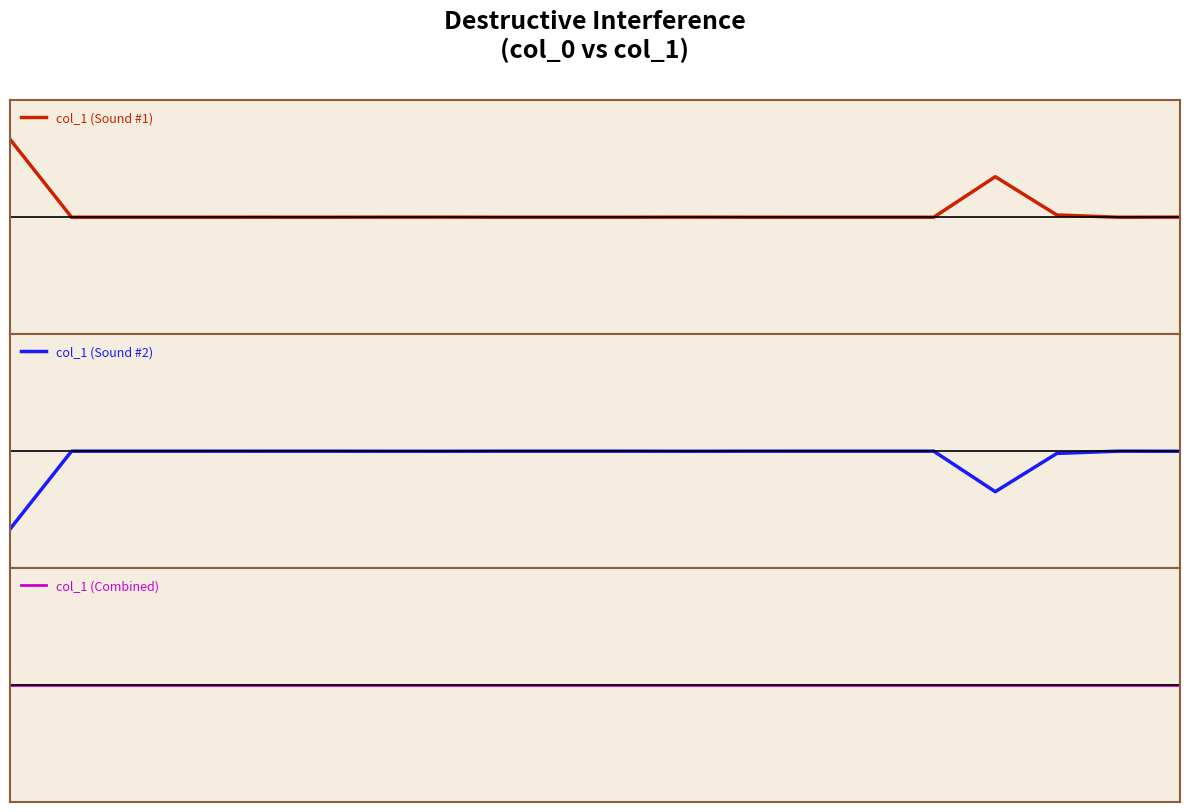

Reading left to right, extract all data points from this chart.

col_1 (Sound #1): 0.8	0.0	0.0	0.0	0.0	0.0	0.0	0.0	0.0	0.0	0.0	0.0	0.0	0.0	0.0	0.0	0.4	0.0	0.0	0.0
col_1 (Sound #2): -0.8	-0.0	-0.0	-0.0	-0.0	-0.0	-0.0	-0.0	-0.0	-0.0	-0.0	-0.0	-0.0	-0.0	-0.0	-0.0	-0.4	-0.0	-0.0	-0.0
col_1 (Combined): 0.0	0.0	0.0	0.0	0.0	0.0	0.0	0.0	0.0	0.0	0.0	0.0	0.0	0.0	0.0	0.0	0.0	0.0	0.0	0.0